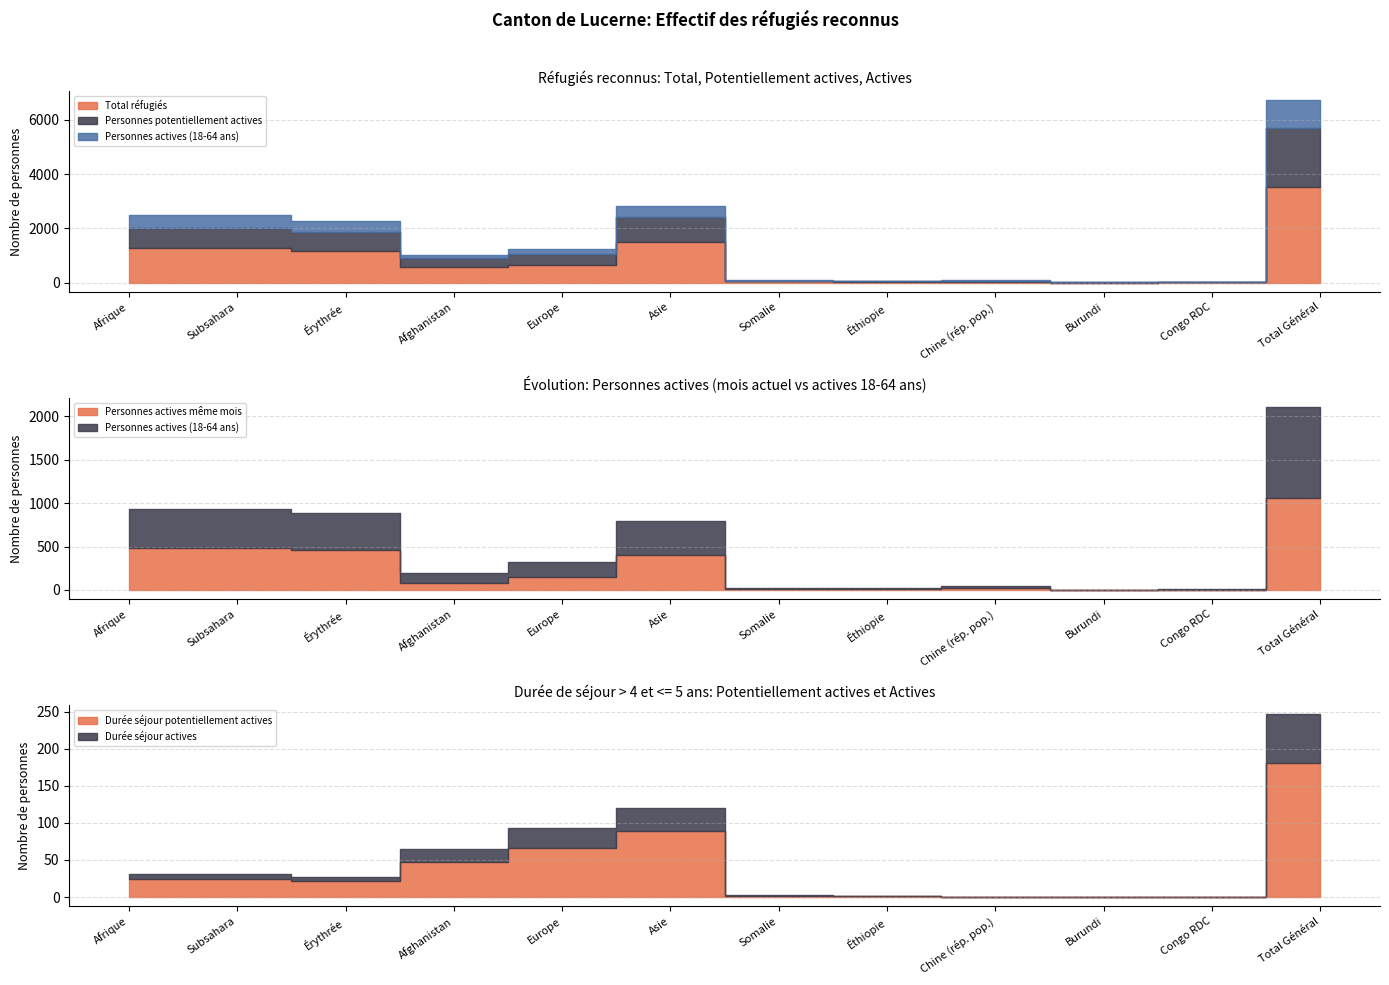

Is it true that Durée séjour potentiellement actives equals -122 at Chine (rép. pop.)?

False